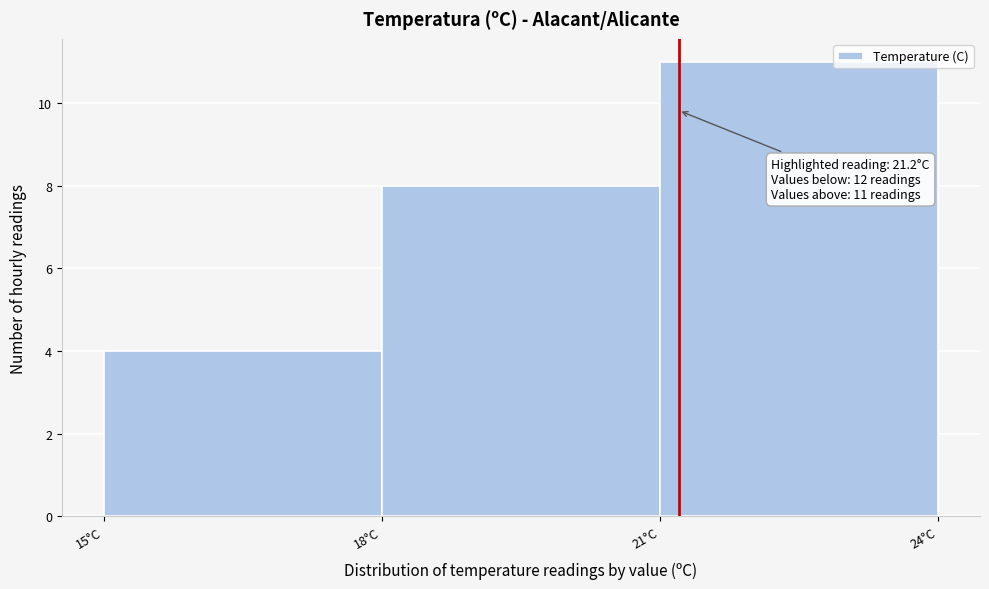

Over which range of the x-axis is the bar tallest?

21 to 24